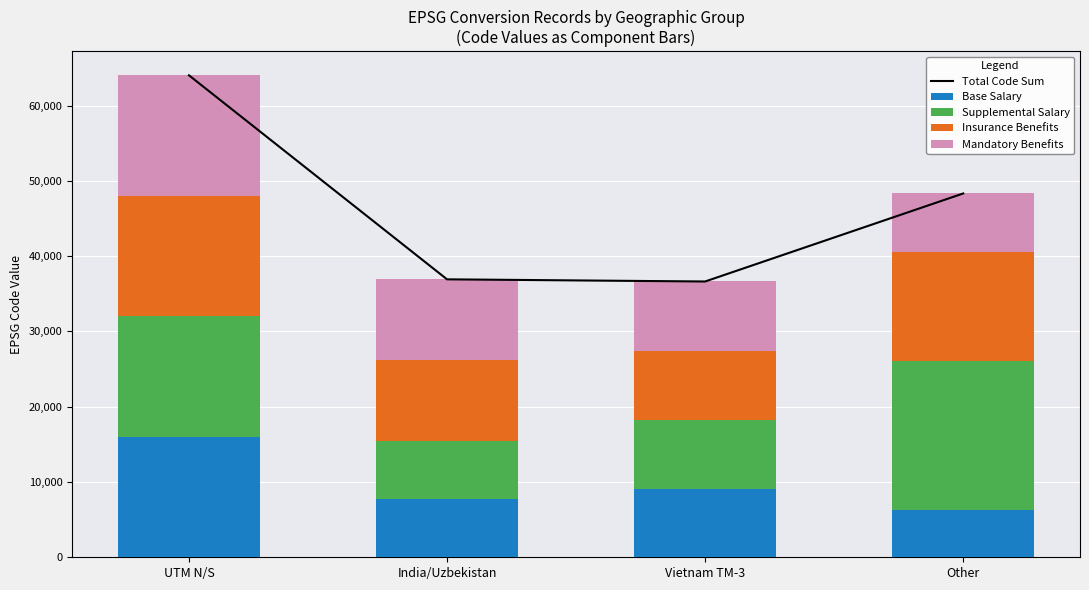

Reading right to left, list all the values displayed in this chart.

Total Code Sum: Other=48332	Vietnam TM-3=36637	India/Uzbekistan=36924	UTM N/S=64030
Base Salary: Other=6241	Vietnam TM-3=9058	India/Uzbekistan=7742	UTM N/S=16006
Supplemental Salary: Other=19878	Vietnam TM-3=9192	India/Uzbekistan=7743	UTM N/S=16007
Insurance Benefits: Other=14400	Vietnam TM-3=9193	India/Uzbekistan=10719	UTM N/S=16008
Mandatory Benefits: Other=7813	Vietnam TM-3=9194	India/Uzbekistan=10720	UTM N/S=16009